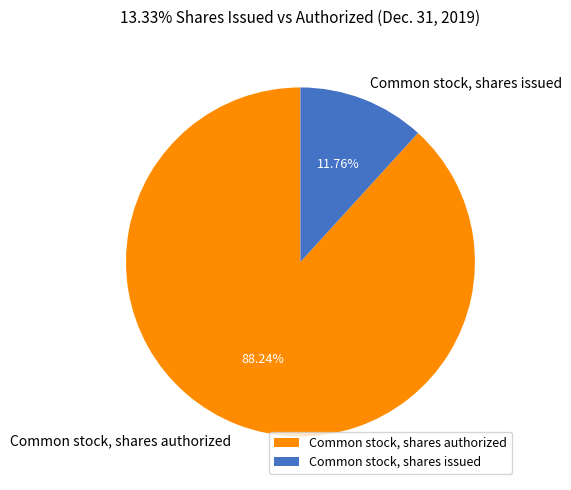

To the nearest percent, what percentage of the pie is Common stock, shares issued?

12%